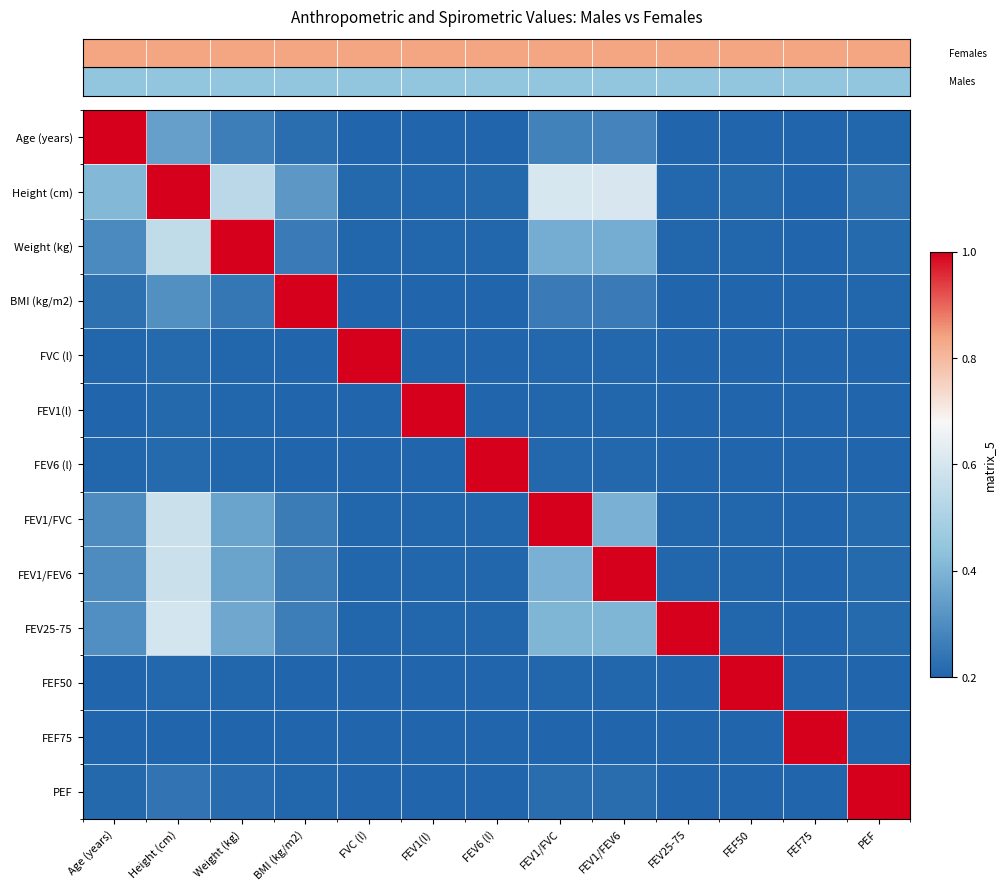

How many categories are shown in the chart?

13